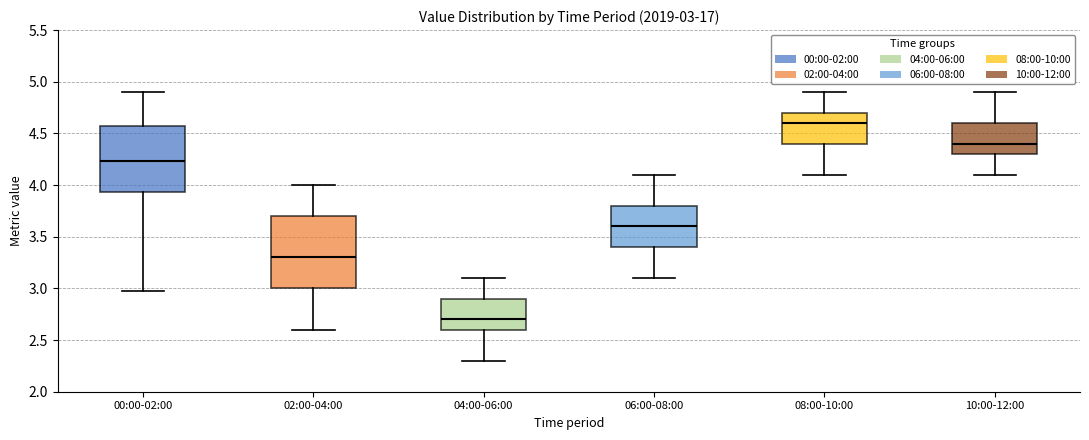

Which box's median line is the lowest?

04:00-06:00